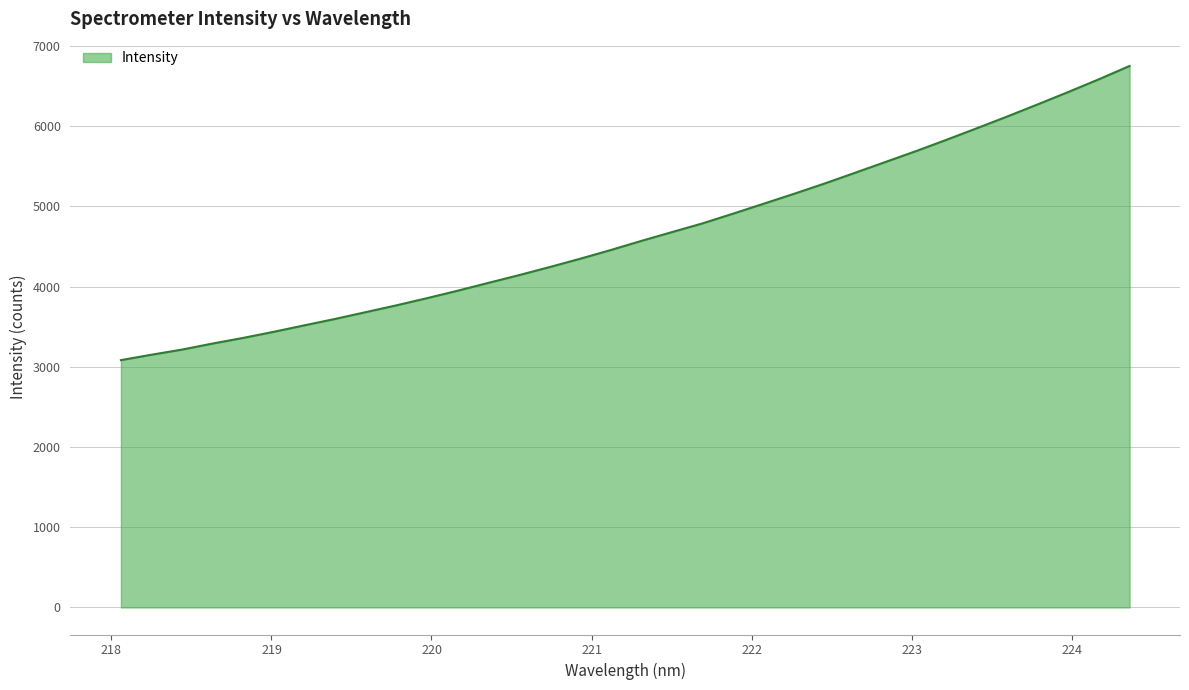

What is the minimum value shown in the chart?

3083.5